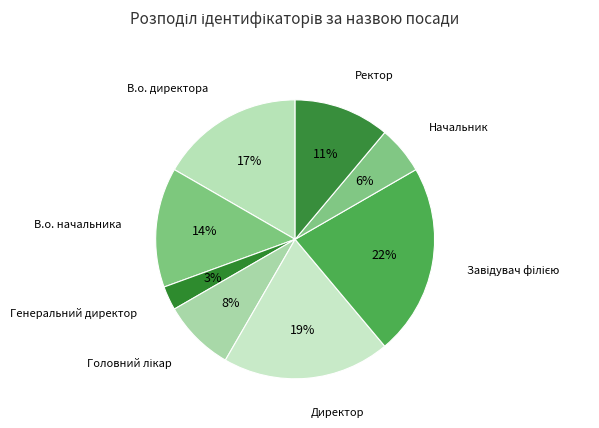

How many segments does this pie chart have?

8